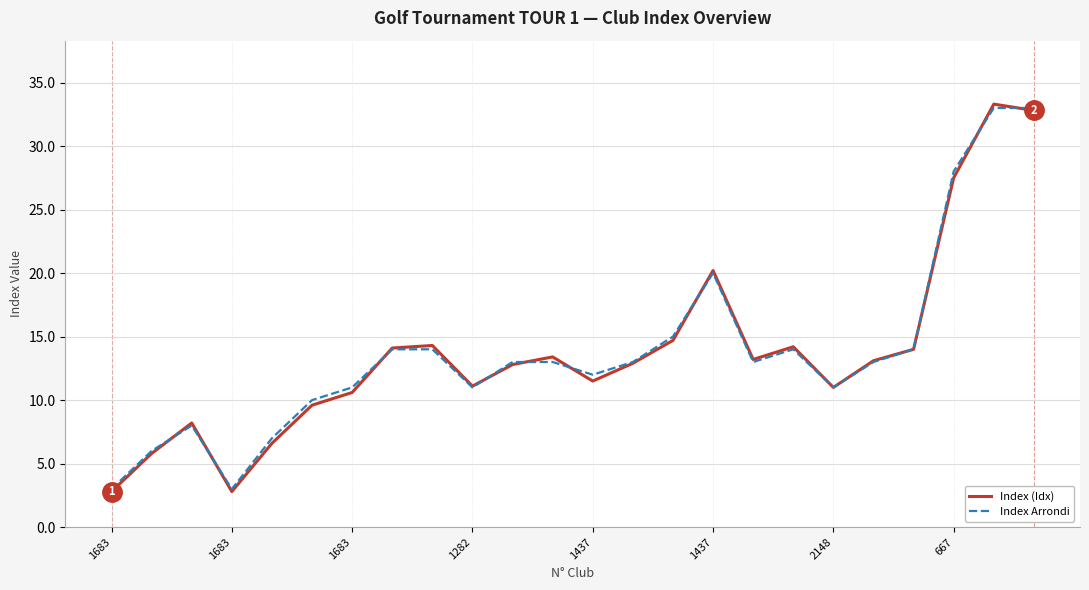

What is the maximum value shown in the chart?

33.3